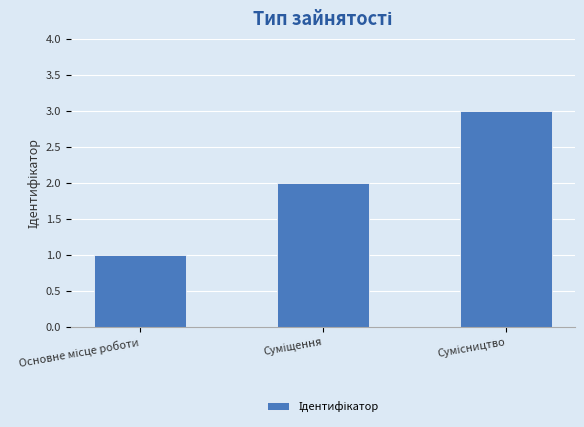

Does the chart contain any negative values?

No